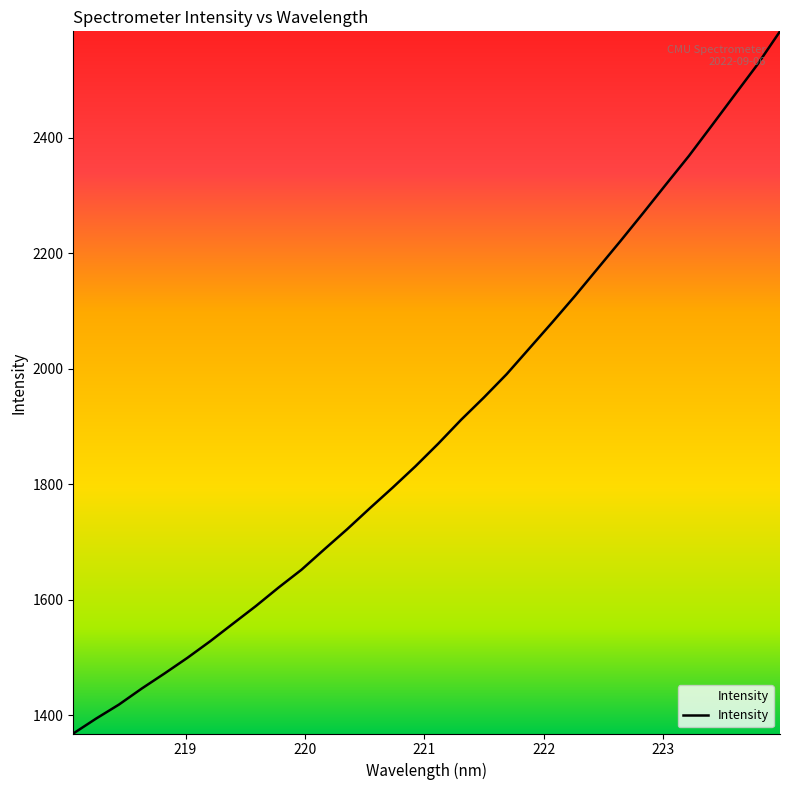

What is the difference between the maximum and minimum values?

1216.2